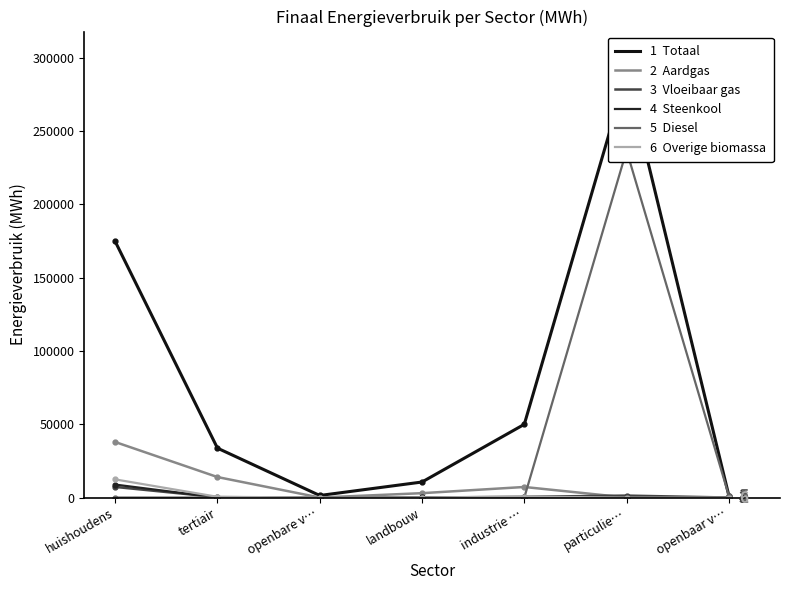

Is it true that Aardgas equals 61019.4 at huishoudens?

False